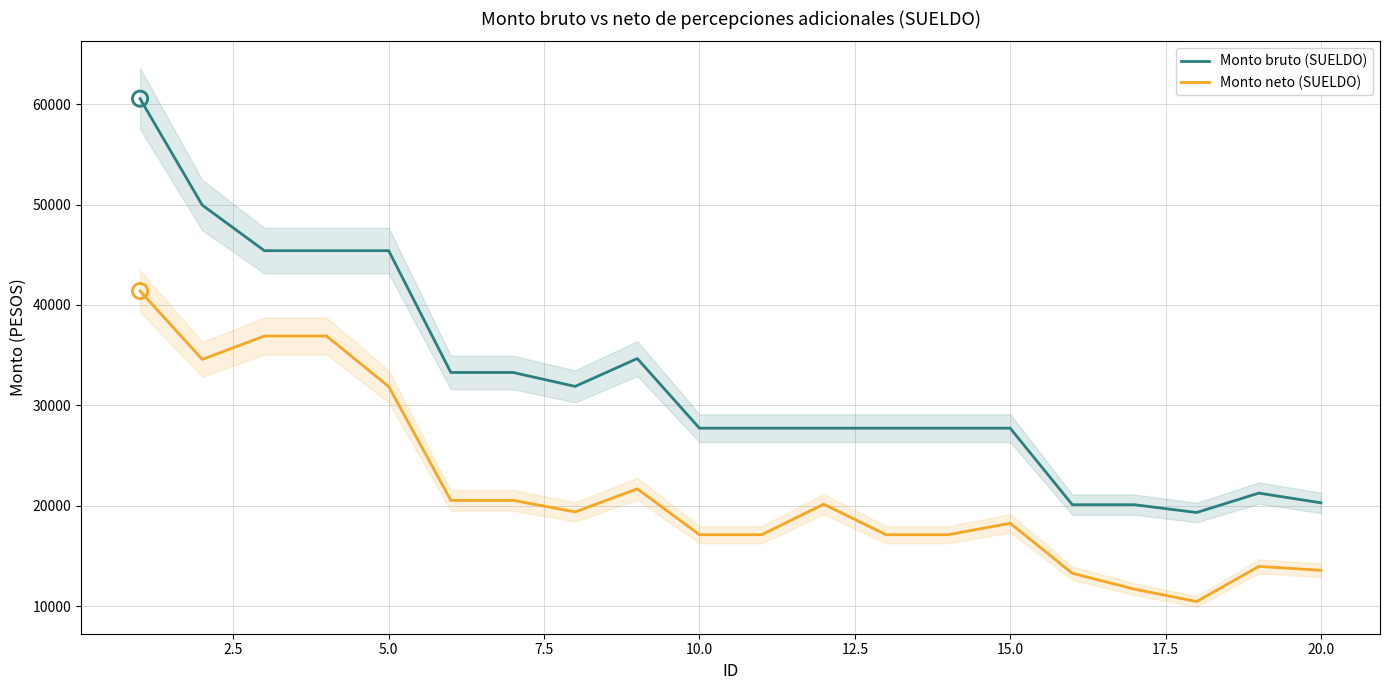

Which series contains the lowest Y value?

Monto neto (SUELDO)